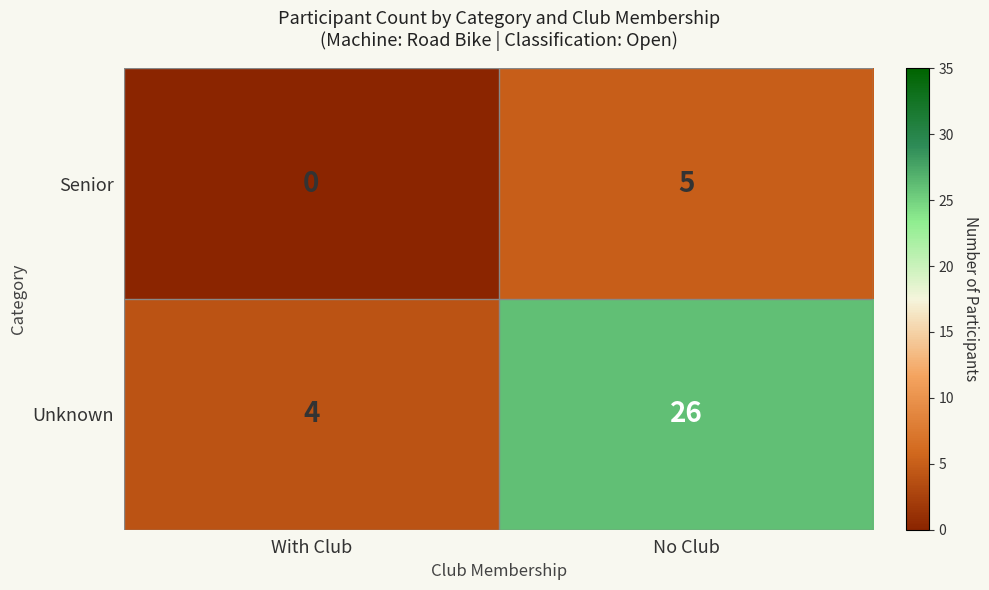

List the series in order of their peak value, highest first.

Unknown, Senior